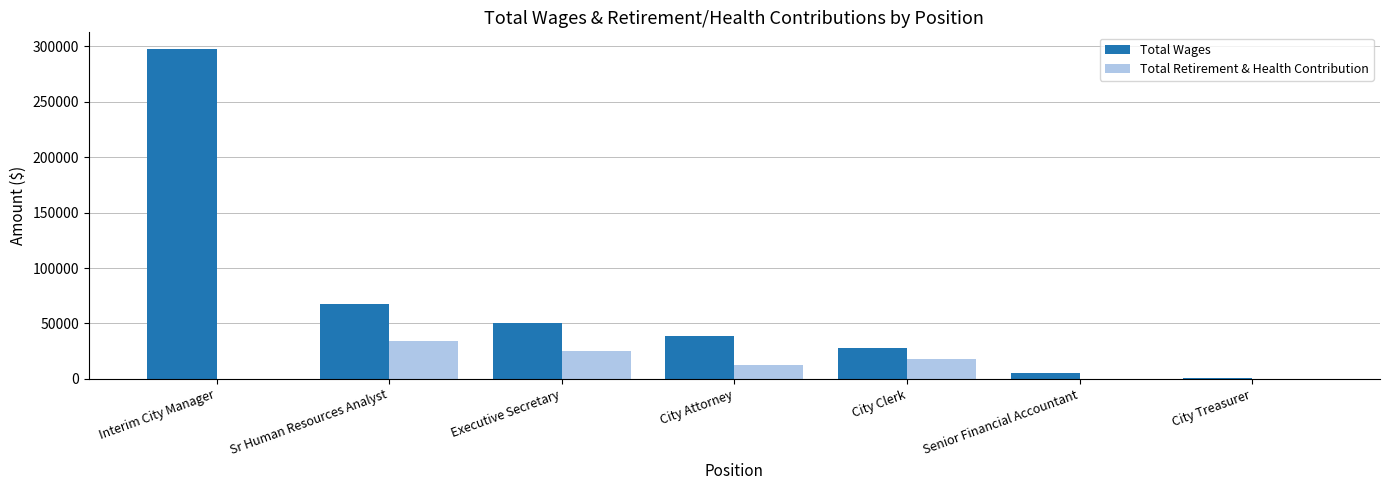

What is the sum of all Total Retirement & Health Contribution values?

89726